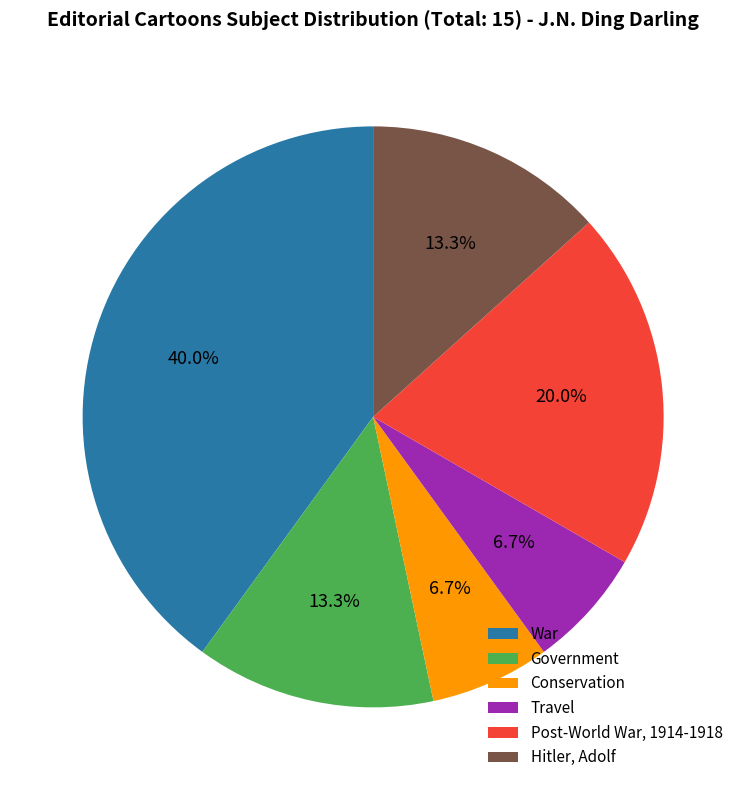

Count the number of slices in the pie.

6